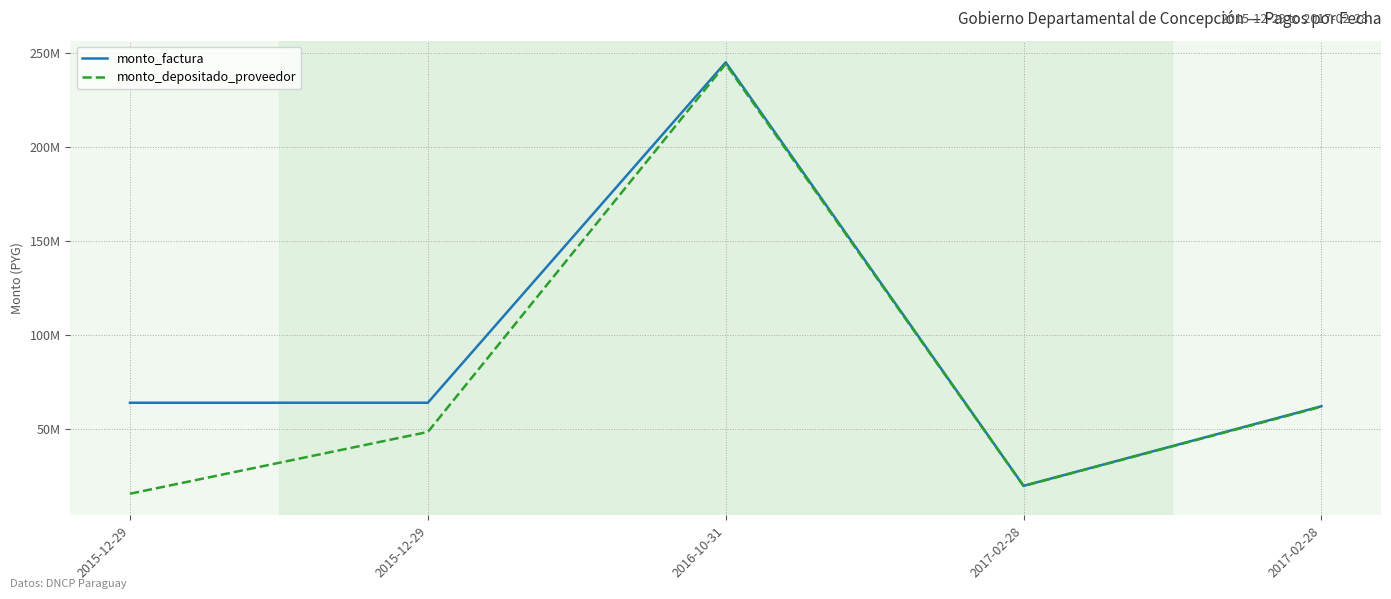

Reading right to left, list all the values displayed in this chart.

monto_factura: 2017-02-28=61854290	2017-02-28=19497530	2016-10-31=244829722	2015-12-29=63717928	2015-12-29=63717928
monto_depositado_proveedor: 2017-02-28=61629365	2017-02-28=19426630	2016-10-31=243939432	2015-12-29=48177913	2015-12-29=15308313